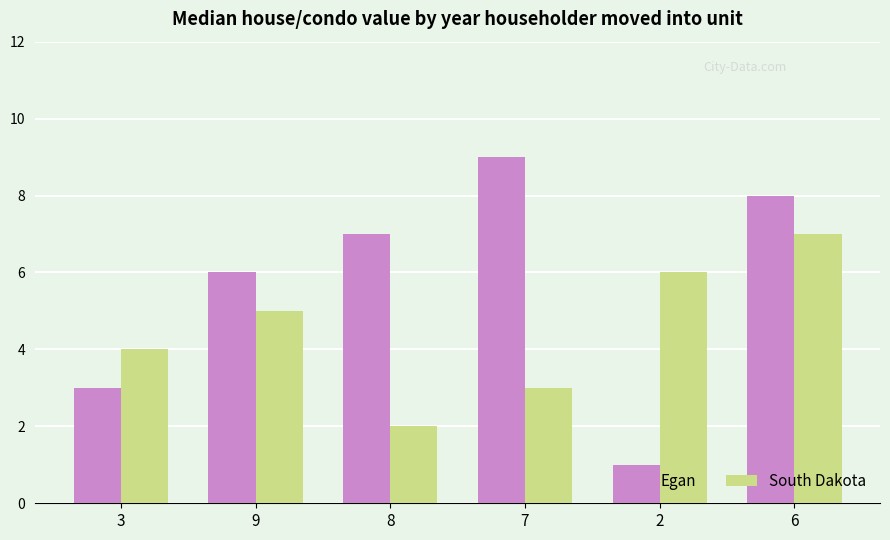

Which series has the largest total across all categories?

Egan